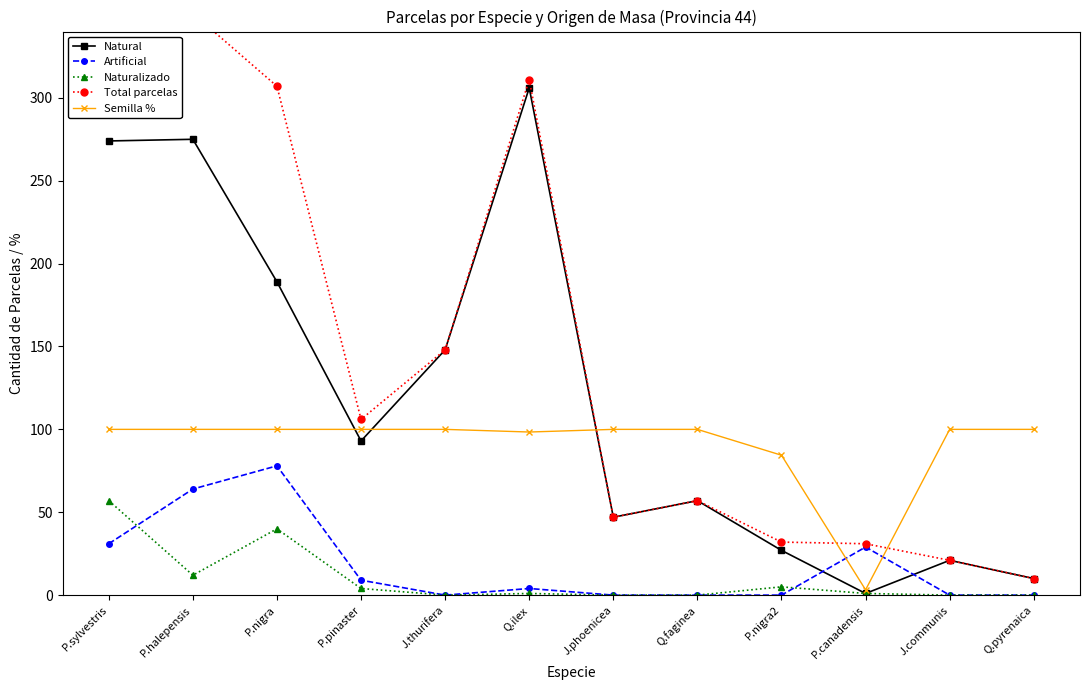

Is it true that Artificial equals 0.0 at Q.faginea?

True